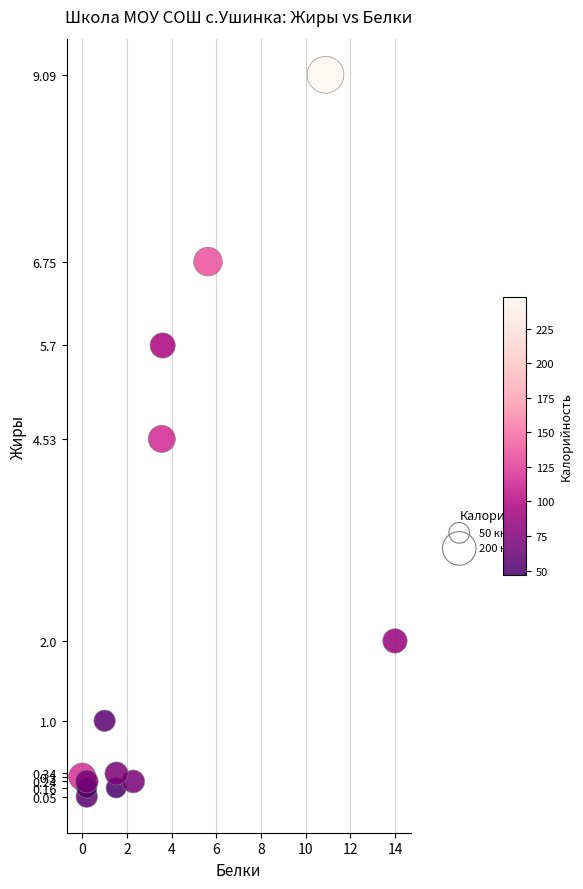

What Y value in the scatter plot is closest to 4?

4.5